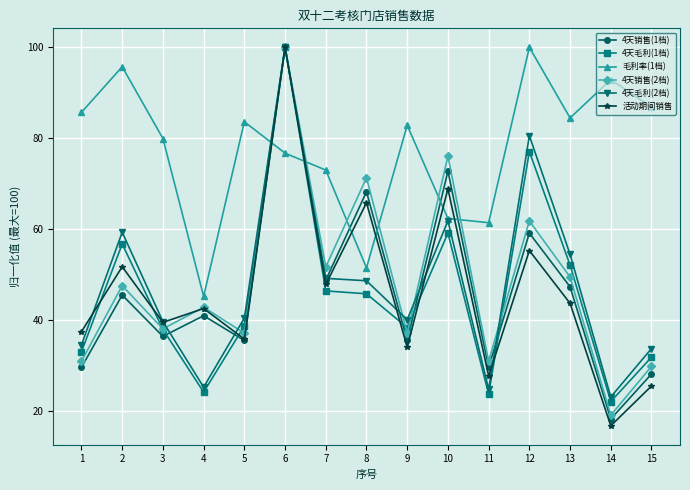

What is the value of the 4天毛利(2档) point at the 10th from the left?

61.8